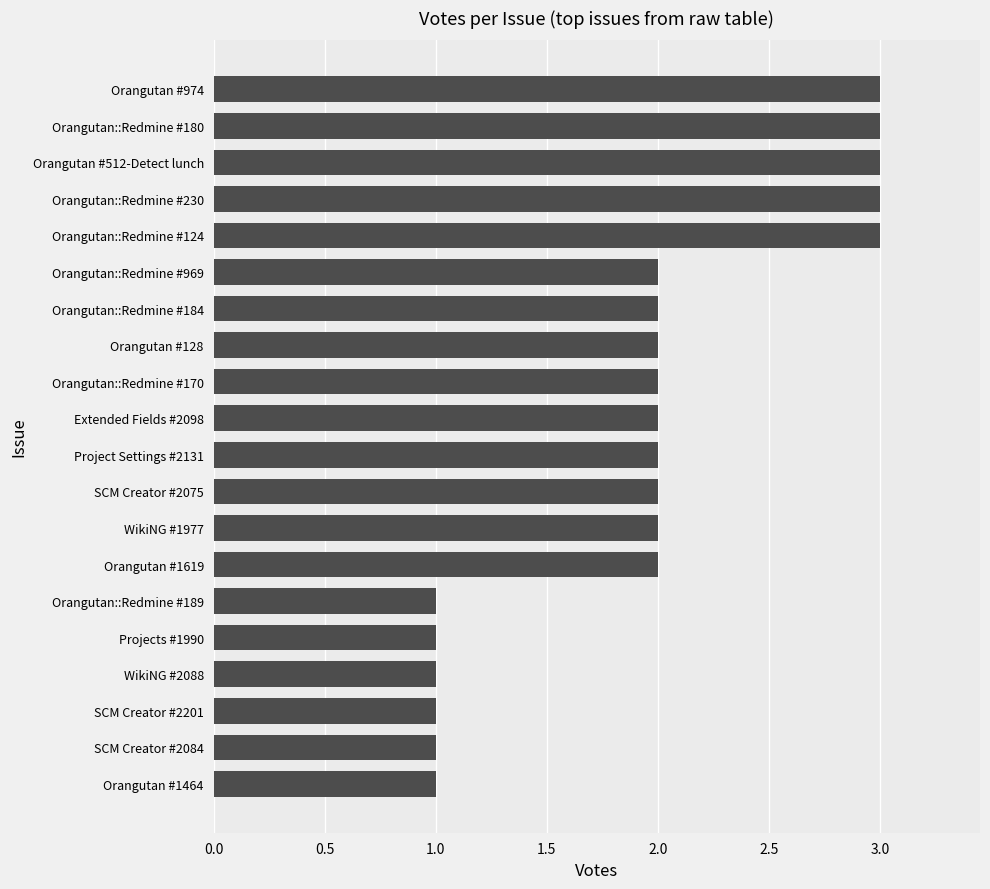

Is it true that the value at Projects #1990 is 1?

True